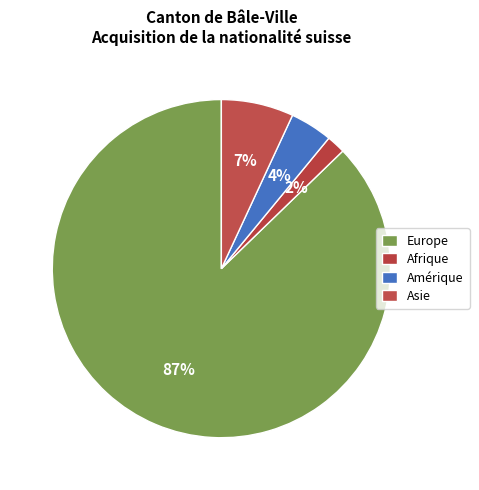

The Amérique slice represents 4% of the pie. True or false?

True